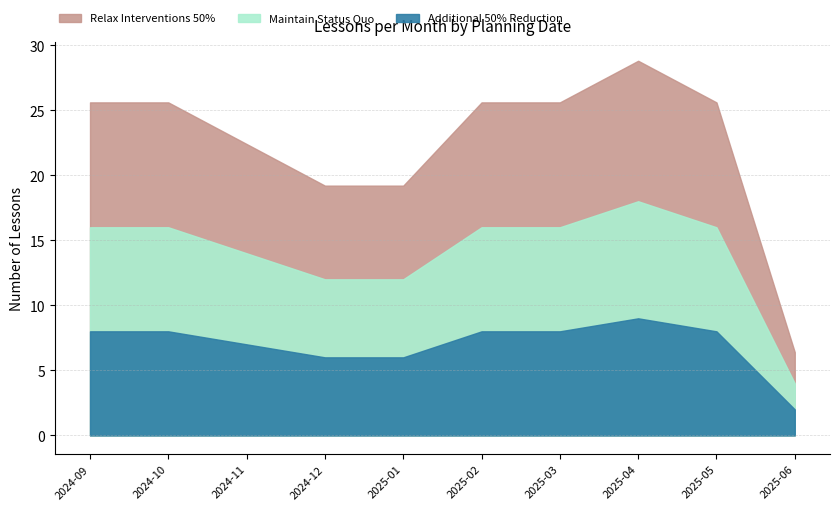

What is the label of the 1st point from the left?

2024-09